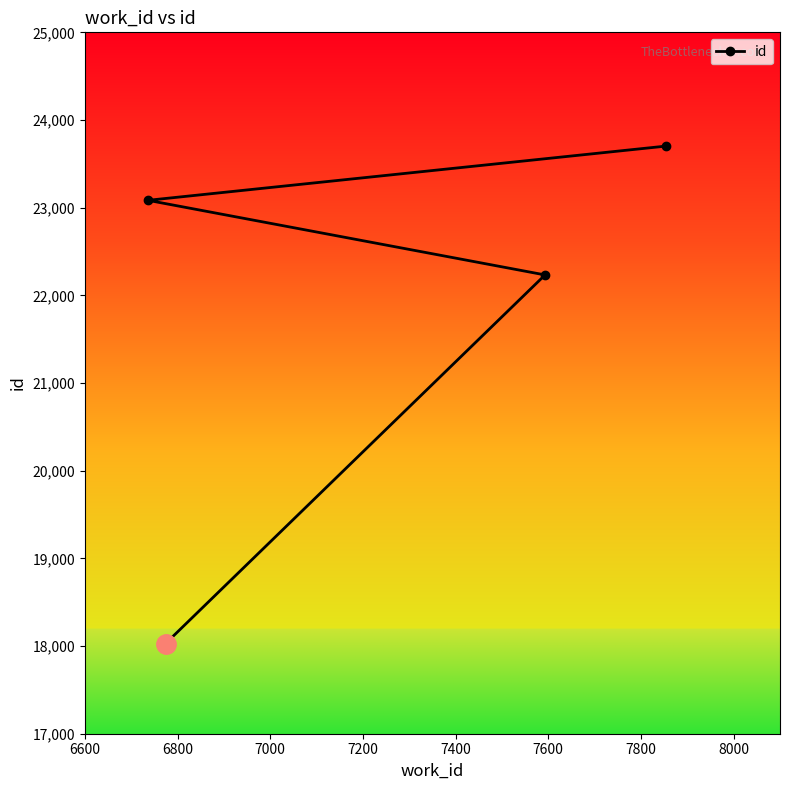

What is the smallest value displayed?

18028